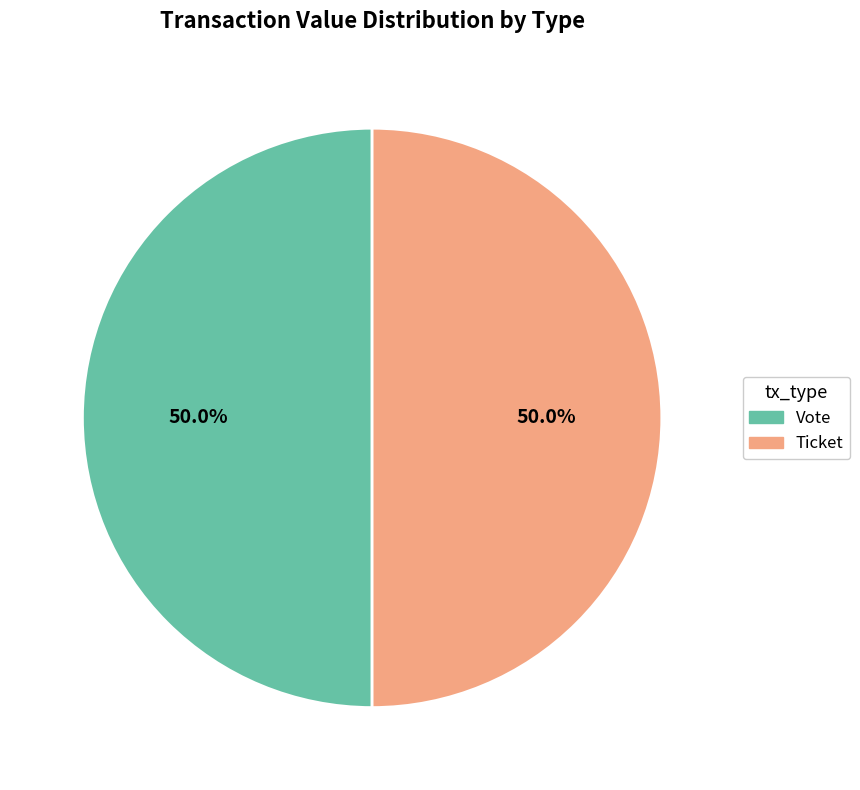

What percentage do Ticket and Vote together represent?

100.0%